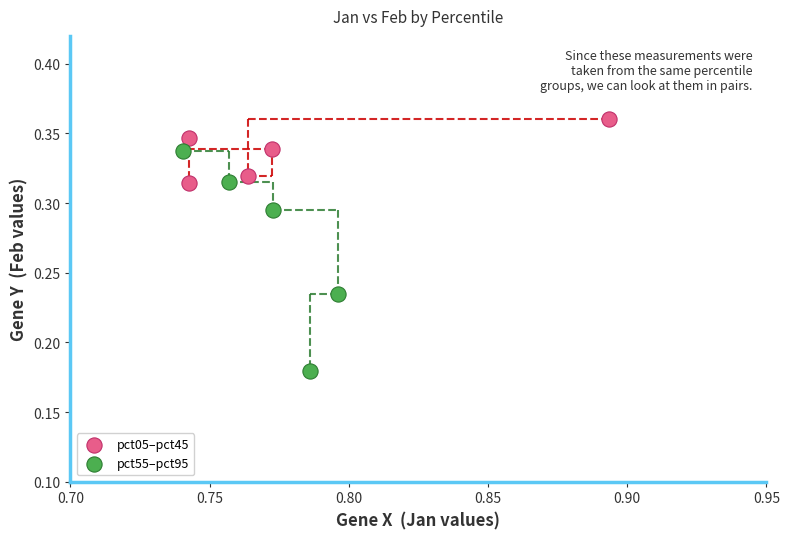

Which series contains the highest Y value?

pct05–pct45